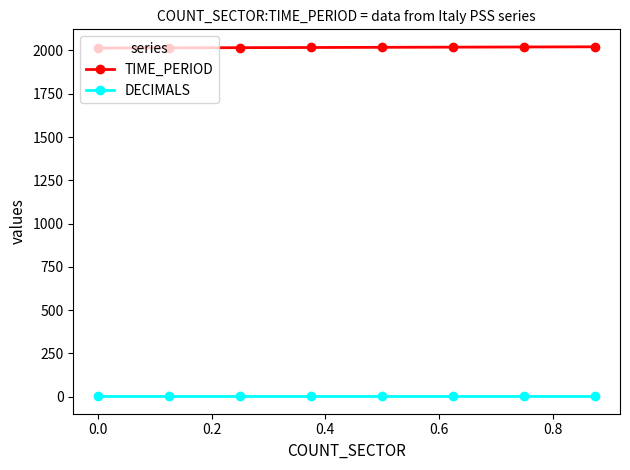

Which series has the largest total across all categories?

TIME_PERIOD